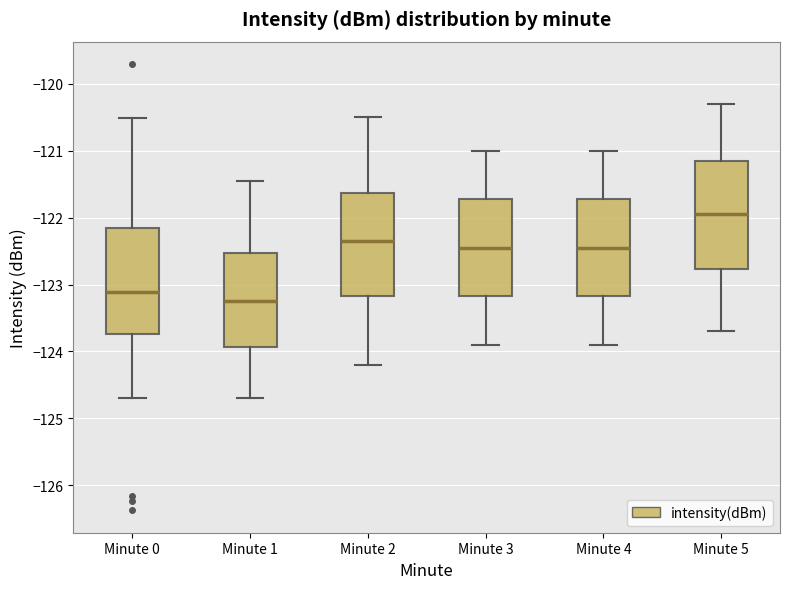

Reading left to right, transcribe this box plot: for each box, give where its median line is, the range the box spans, and where its two whiskers end, as read against the y-axis. The values are not printed on the chart, so give them approximately, as read against the axis.

Minute 0: median -123.1, box -123.7 to -122.2, whiskers -124.7 to -120.5
Minute 1: median -123.2, box -123.9 to -122.5, whiskers -124.7 to -121.4
Minute 2: median -122.3, box -123.2 to -121.6, whiskers -124.2 to -120.5
Minute 3: median -122.4, box -123.2 to -121.7, whiskers -123.9 to -121.0
Minute 4: median -122.4, box -123.2 to -121.7, whiskers -123.9 to -121.0
Minute 5: median -121.9, box -122.8 to -121.1, whiskers -123.7 to -120.3